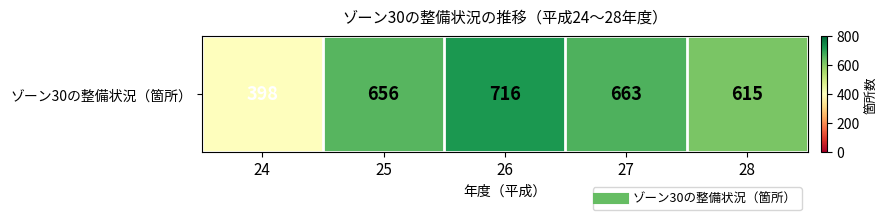

Reading left to right, transcribe all the data shown in this chart.

398	656	716	663	615